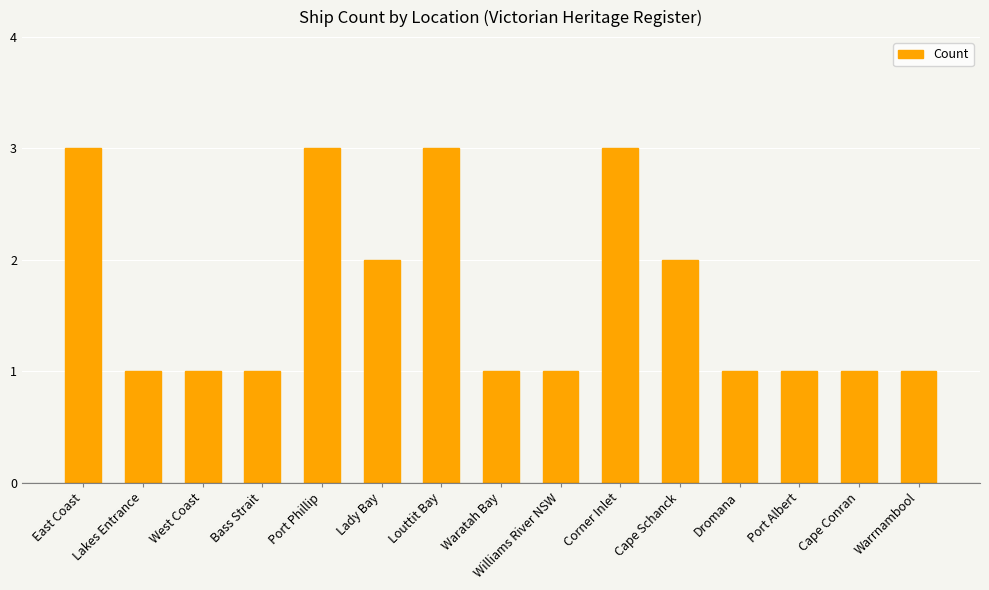

What is the approximate value at Louttit Bay?

3